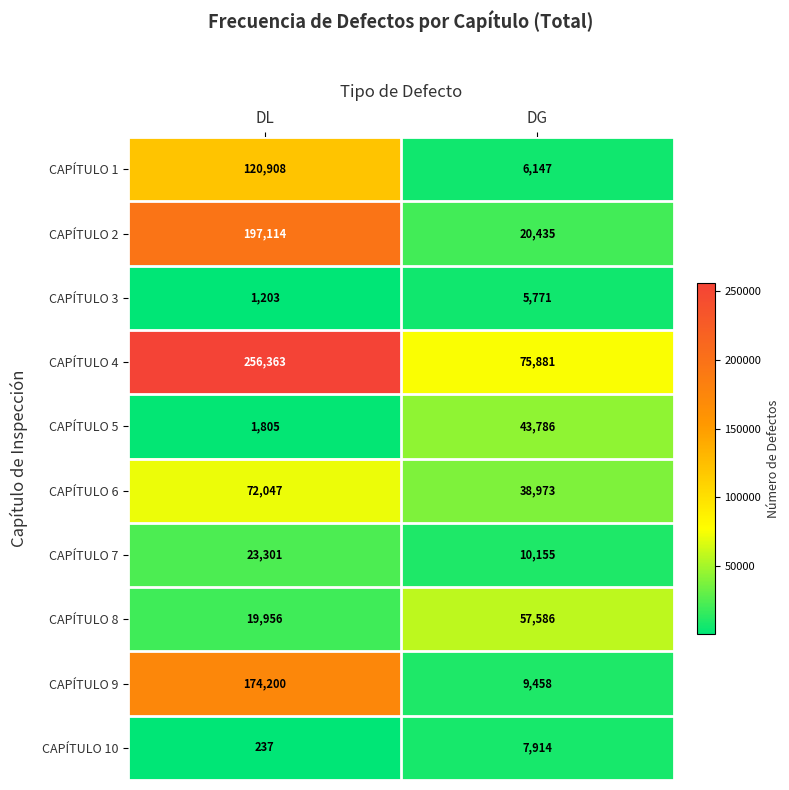

At how many categories does at least one series exceed 207354?

1